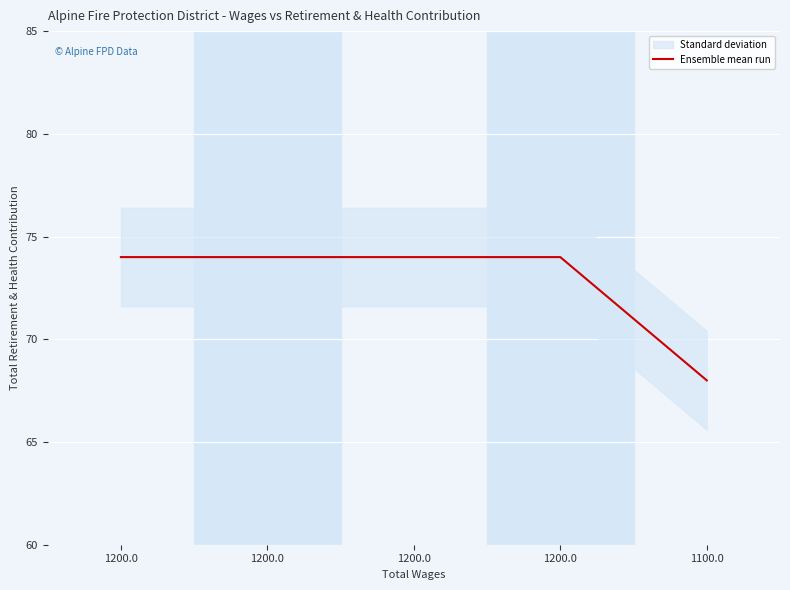

What is the smallest value displayed?

68